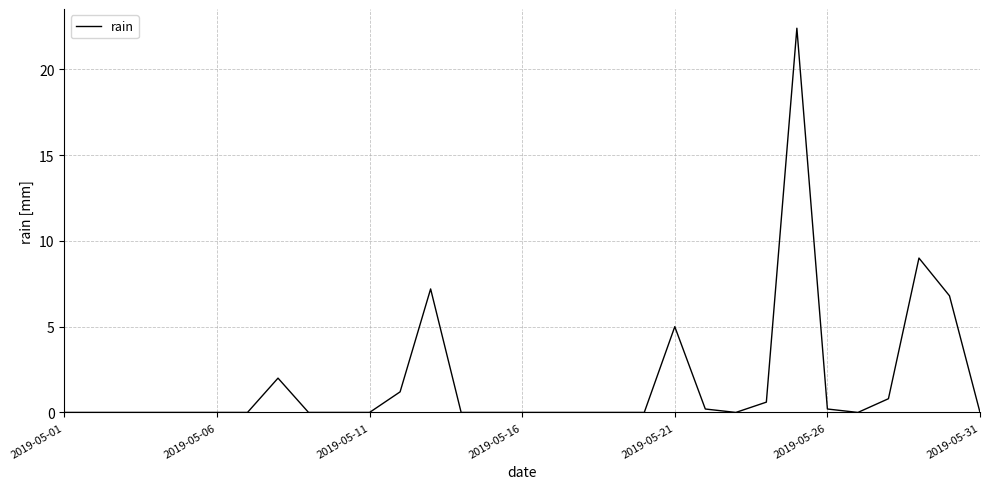

Reading left to right, what are all the values shown in this chart?

0.0	0.0	0.0	0.0	0.0	0.0	0.0	2.0	0.0	0.0	0.0	1.2	7.2	0.0	0.0	0.0	0.0	0.0	0.0	0.0	5.0	0.2	0.0	0.6	22.4	0.2	0.0	0.8	9.0	6.8	0.0